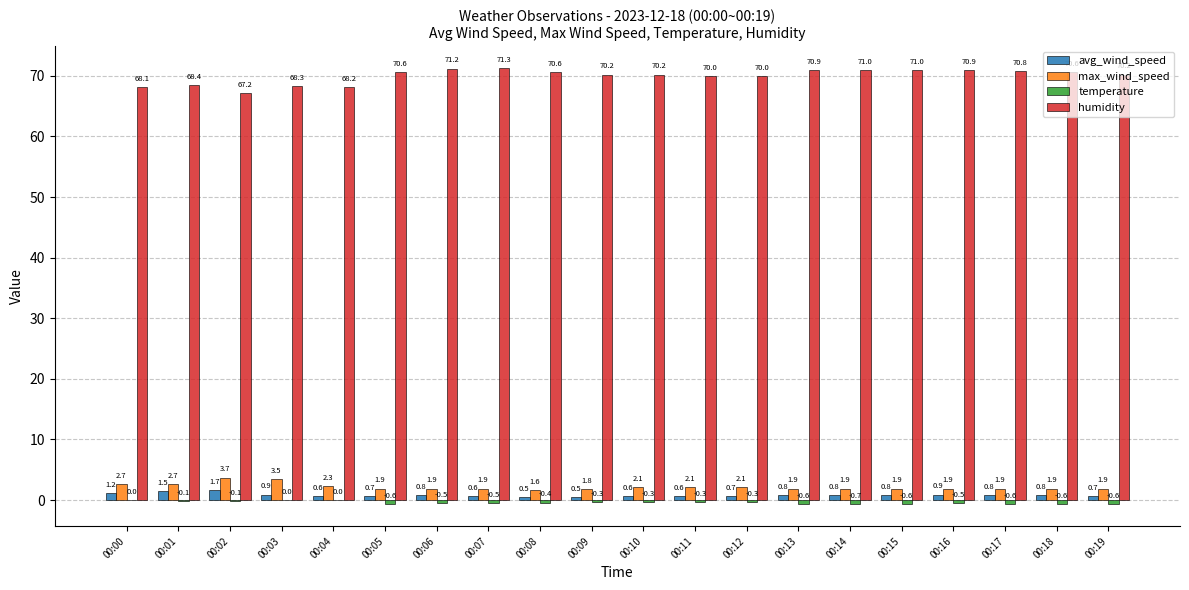

Between 00:10 and 00:14, which series saw the biggest shift?

humidity